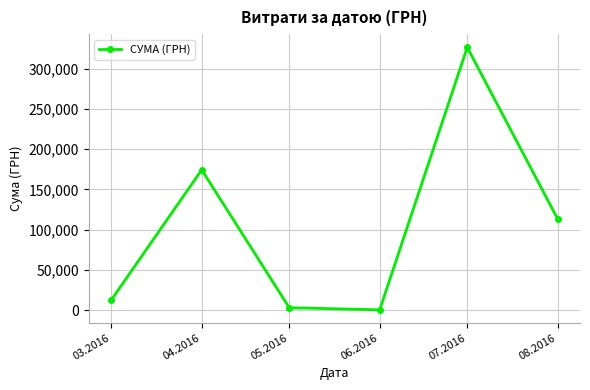

What is the value of the 3rd point from the left?

3225.4